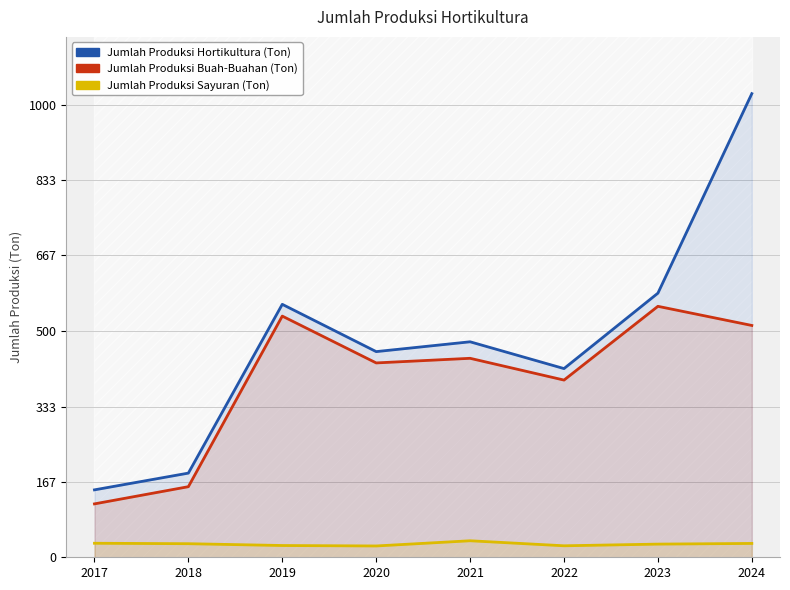

How many lines are shown in the chart?

3